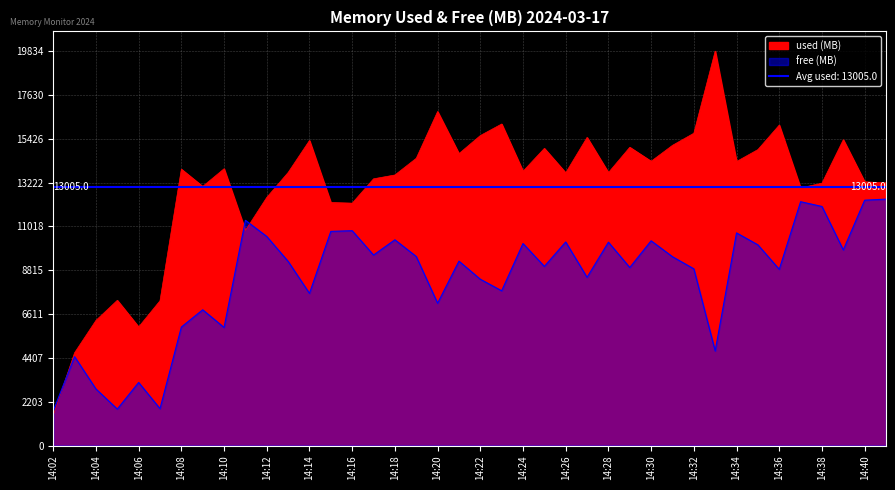

At which label does free first exceed 9272?

14:11